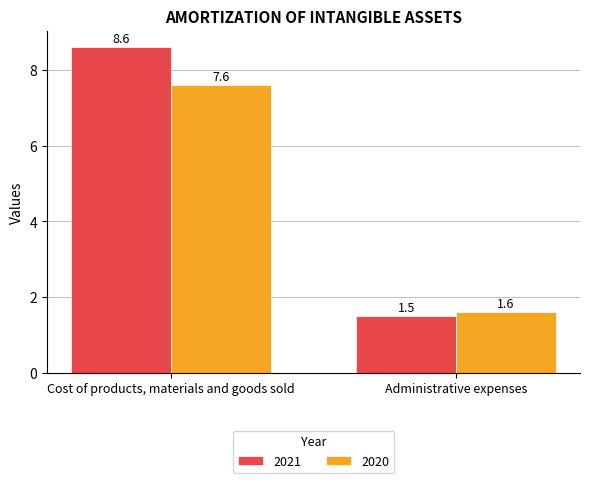

Reading left to right, extract all data points from this chart.

2021: Cost of products, materials and goods sold=8.6	Administrative expenses=1.5
2020: Cost of products, materials and goods sold=7.6	Administrative expenses=1.6